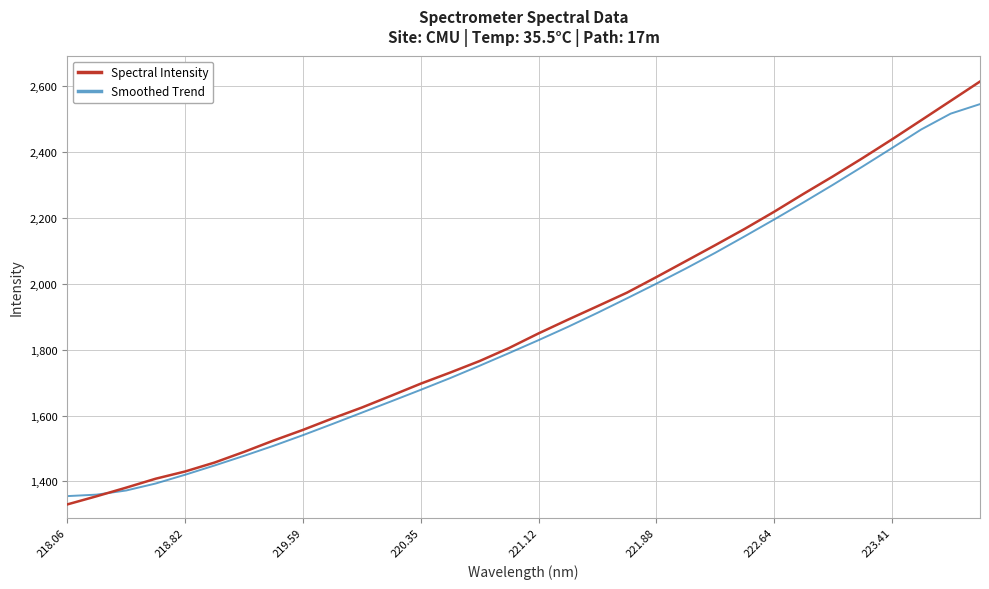

Rank the series by their maximum value, from highest to lowest.

Spectral Intensity, Smoothed Trend